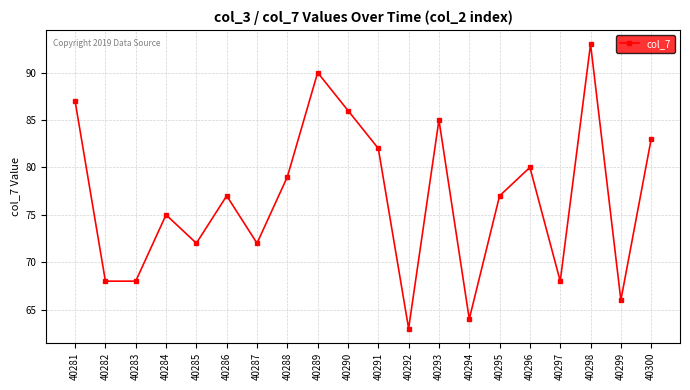

Which has a higher value, 40284 or 40296?

40296